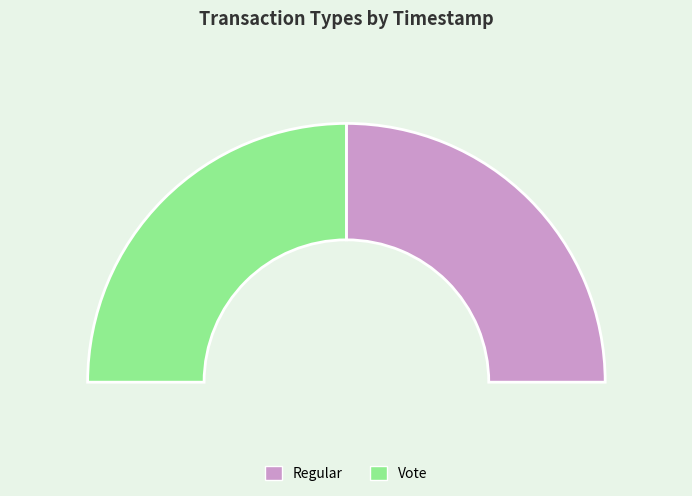

The Vote slice represents 50% of the pie. True or false?

True